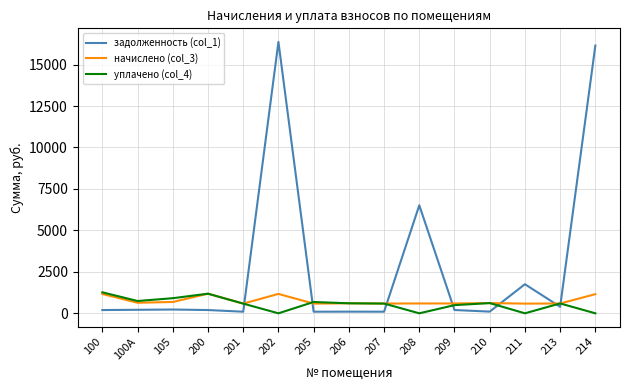

Which series has the largest total across all categories?

задолженность (col_1)